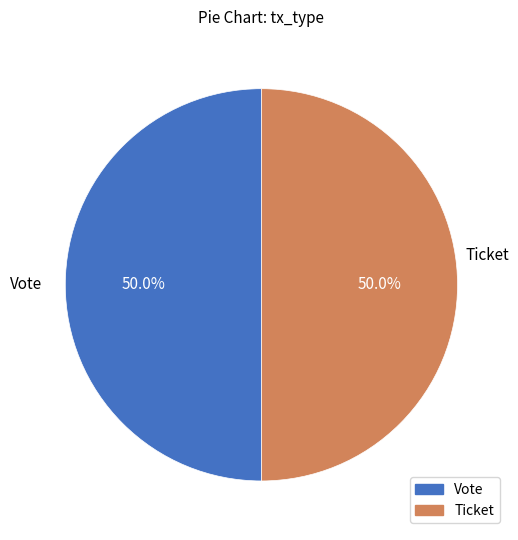

How much of the chart is everything except Vote?

50.0%